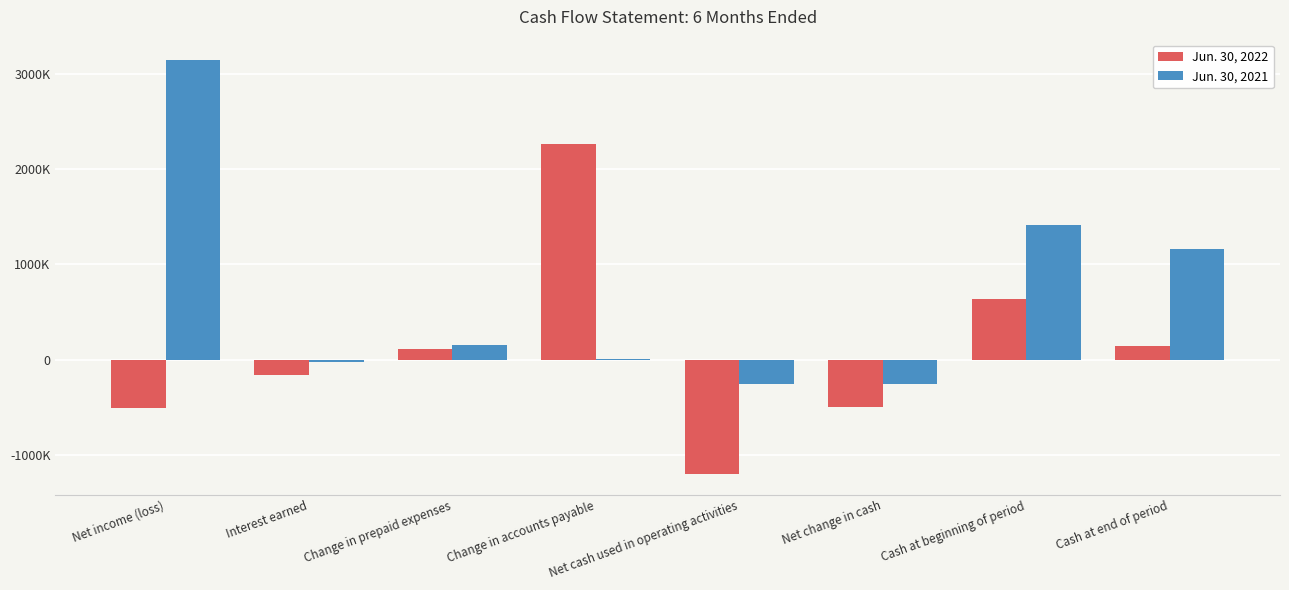

Read the Jun. 30, 2021 value at Net cash used in operating activities.

-253384